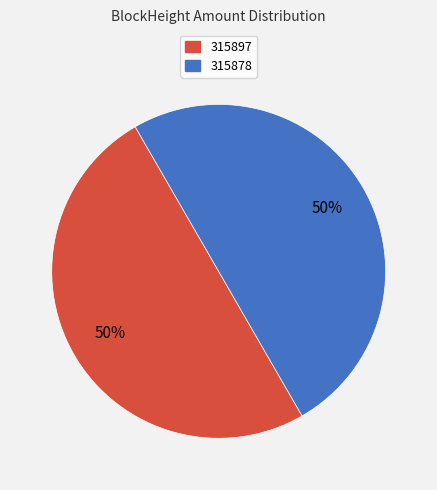

To the nearest percent, what portion does 315897 represent?

50%